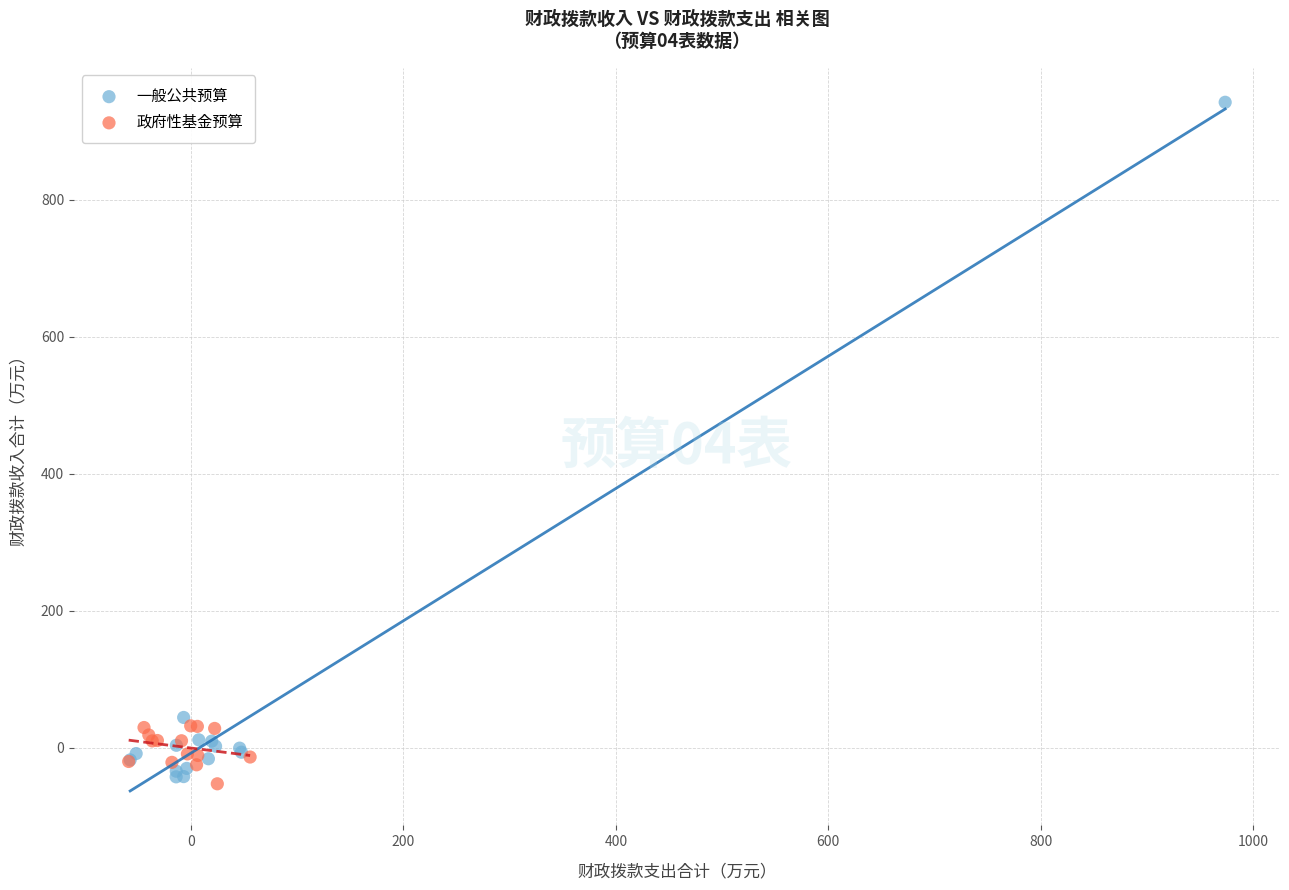

Which series reaches the maximum Y coordinate?

一般公共预算